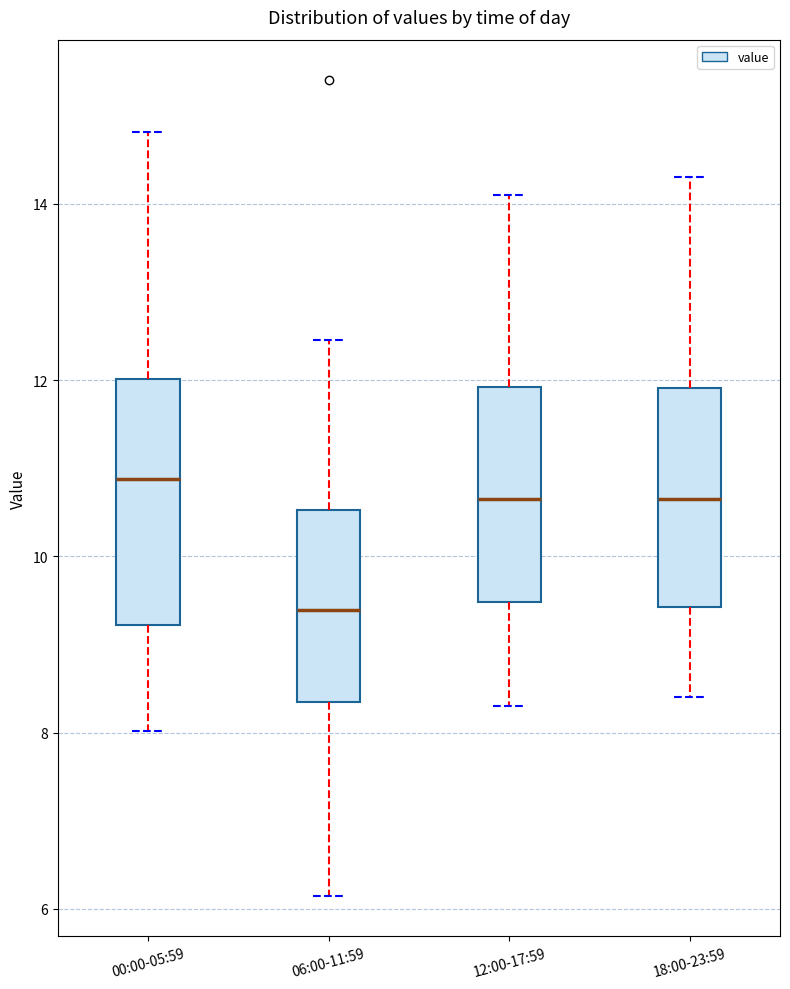

Which box's median line is the highest?

00:00-05:59